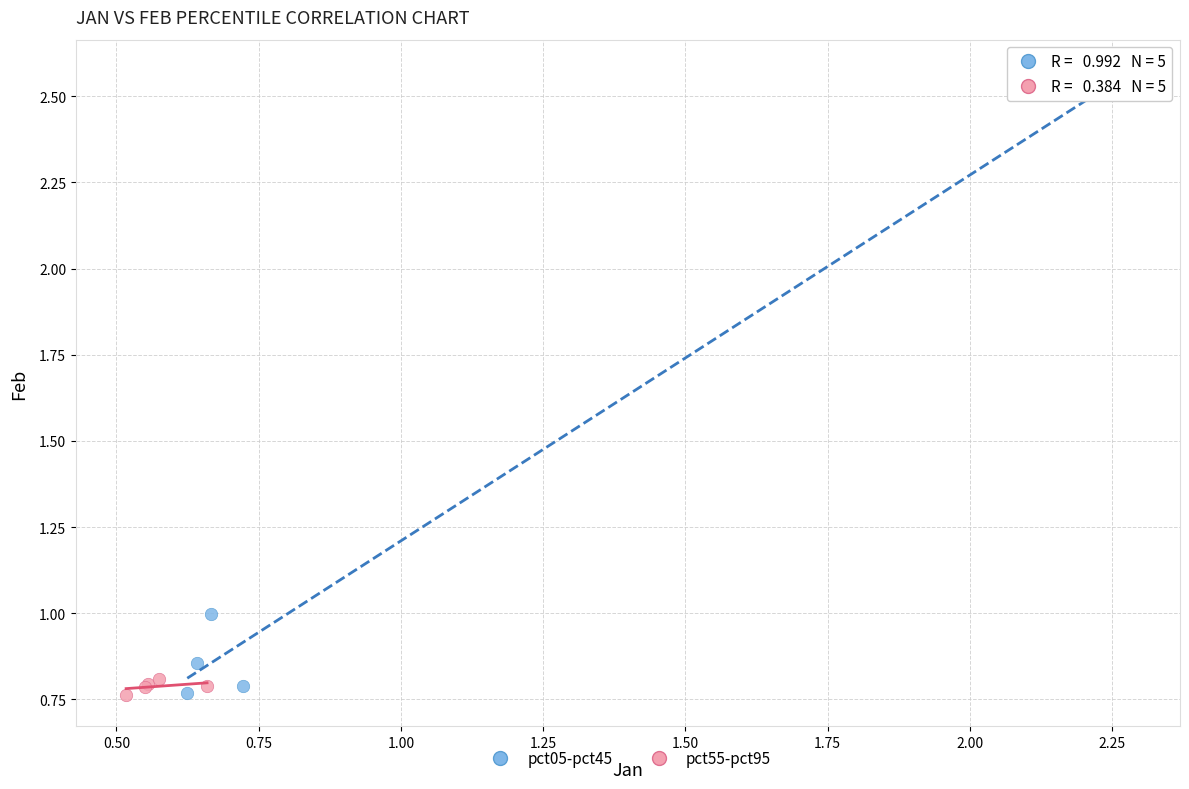

Which series has the largest Y range (max minus min)?

pct05-pct45